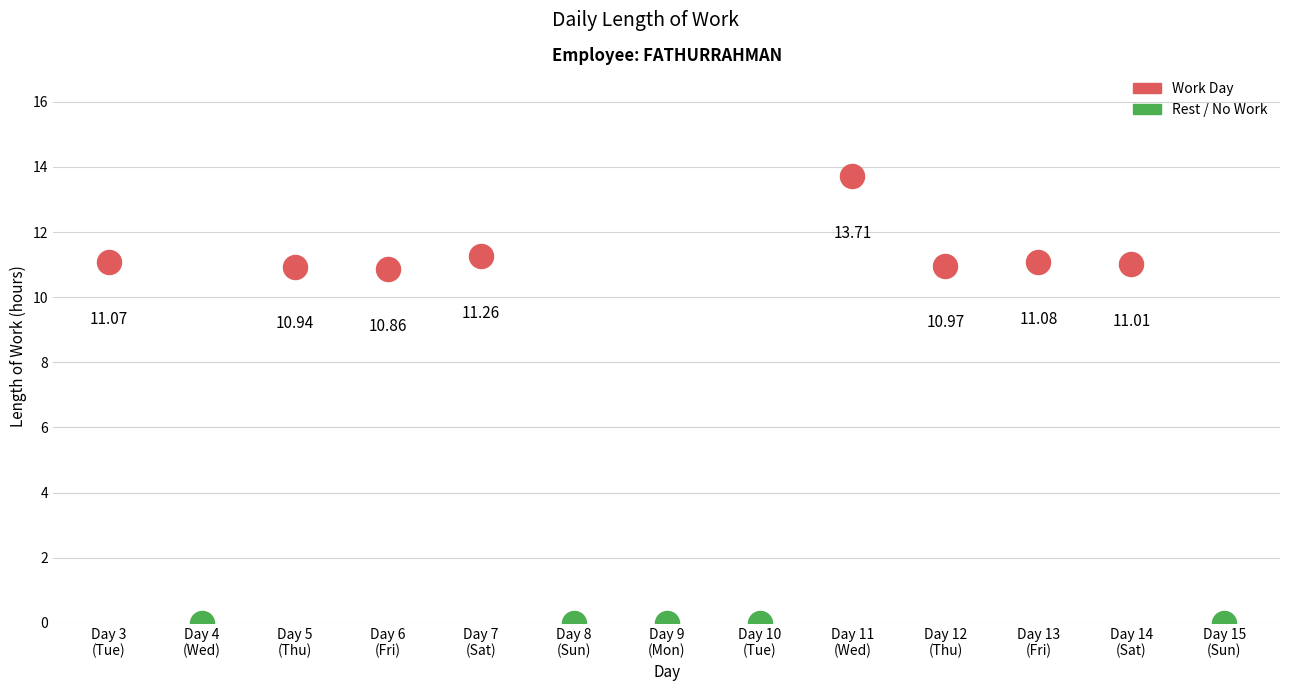

What is the change in value from Fri to Fri?

+0.2